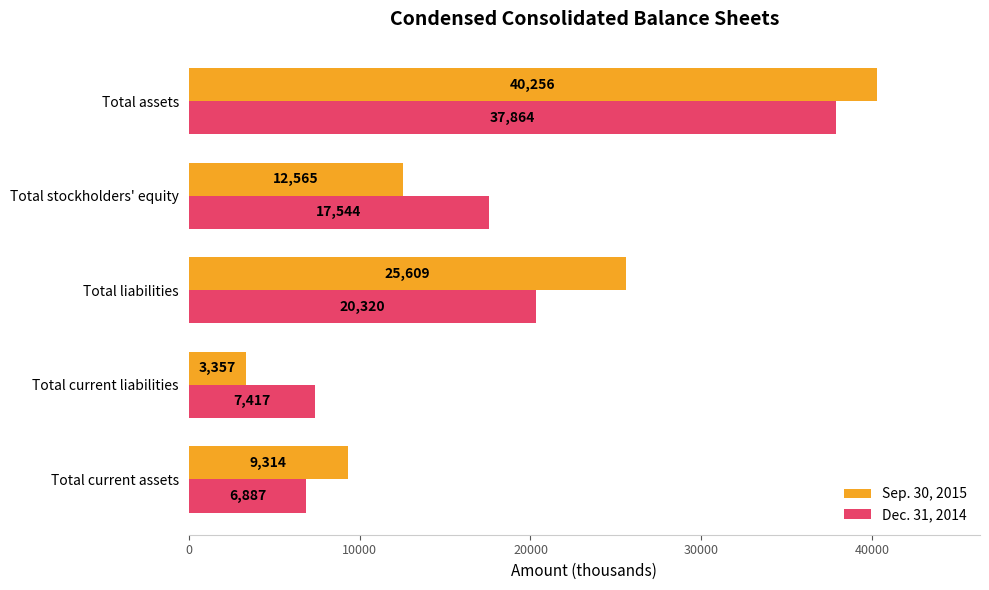

What is the minimum value shown in the chart?

3357